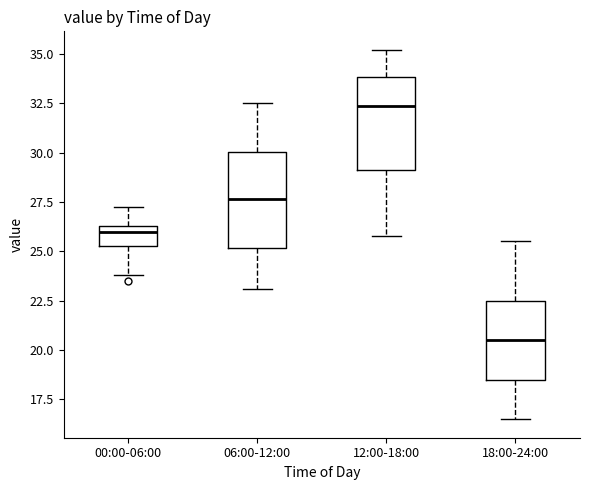

Reading left to right, read every box against the y-axis: the position of its median line, the range the box covers, and the ends of its whiskers. The values are not printed on the chart, so give them approximately, as read against the axis.

00:00-06:00: median 26.0, box 25.5 to 26.5, whiskers 24.0 to 27.5
06:00-12:00: median 27.5, box 25.0 to 30.0, whiskers 23.0 to 32.5
12:00-18:00: median 32.5, box 29.0 to 34.0, whiskers 26.0 to 35.0
18:00-24:00: median 20.5, box 18.5 to 22.5, whiskers 16.5 to 25.5